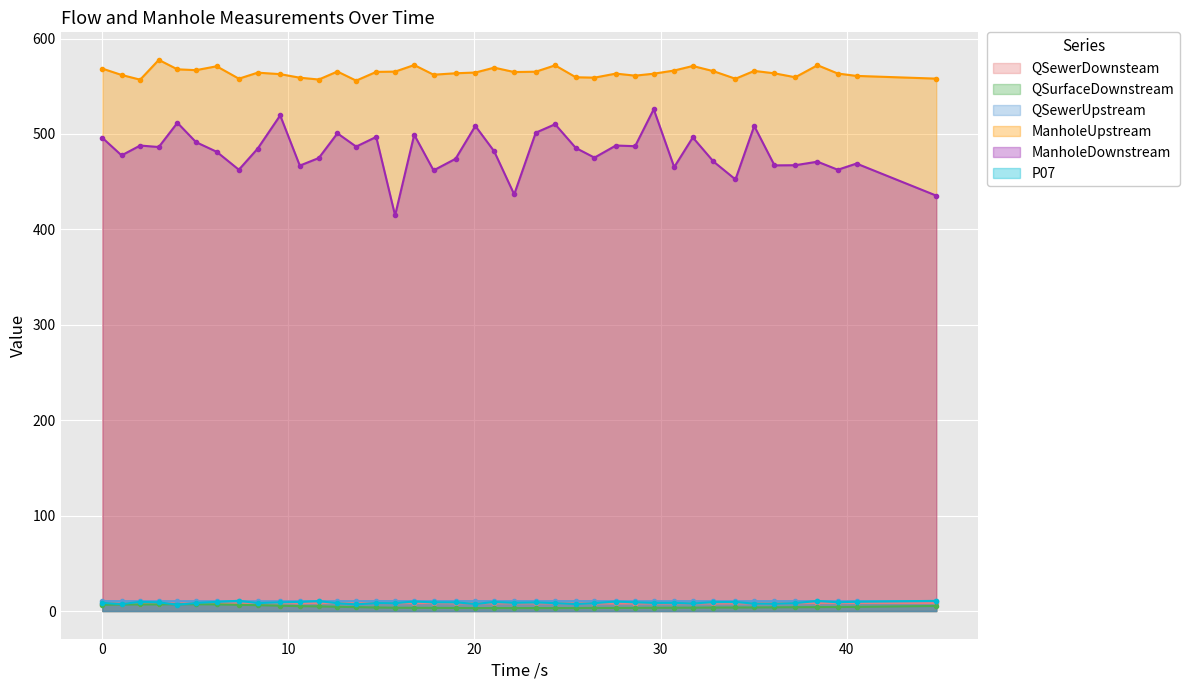

The value of QSurfaceDownstream at 2.032 is 6.9. True or false?

True